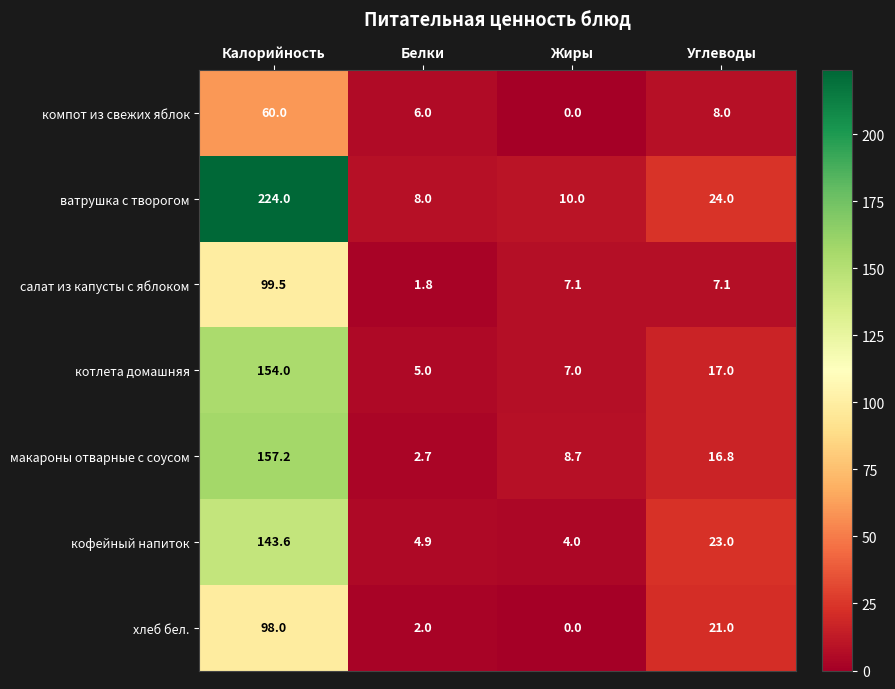

List the series in order of their peak value, highest first.

ватрушка с творогом, макароны отварные с соусом, котлета домашняя, кофейный напиток, салат из капусты с яблоком, хлеб бел., компот из свежих яблок